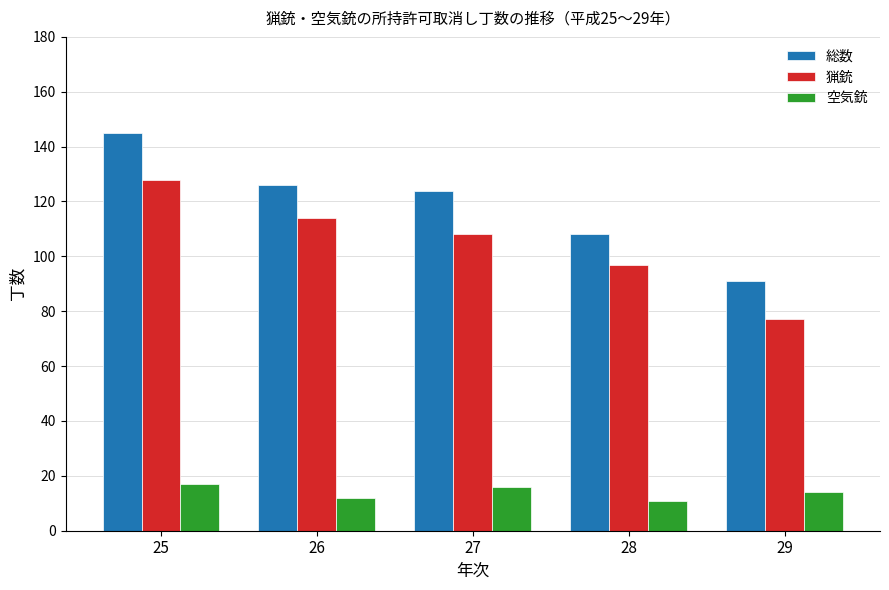

Where is 総数 nearest to the value 118?

27